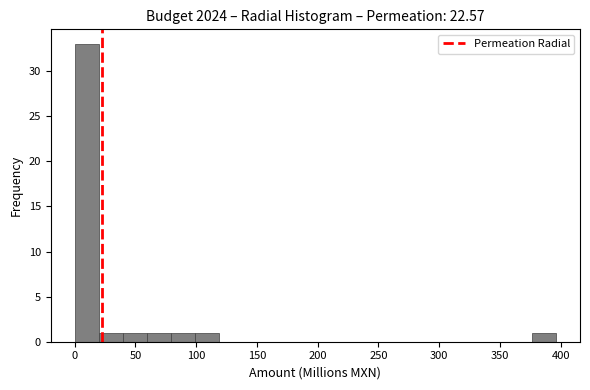

Around what value on the x-axis is the tallest bar? Give the approximate position of its centre, as read against the axis.

10